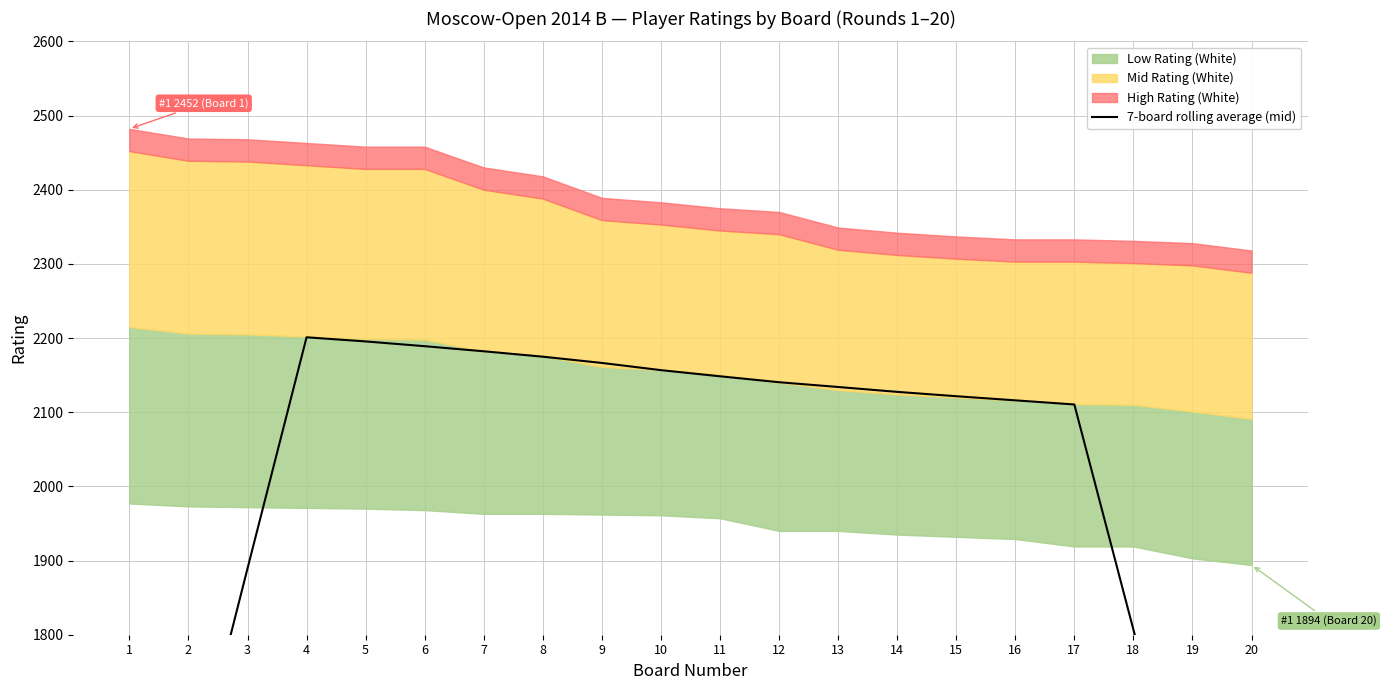

What is the value of the 10th point from the left?

2156.7